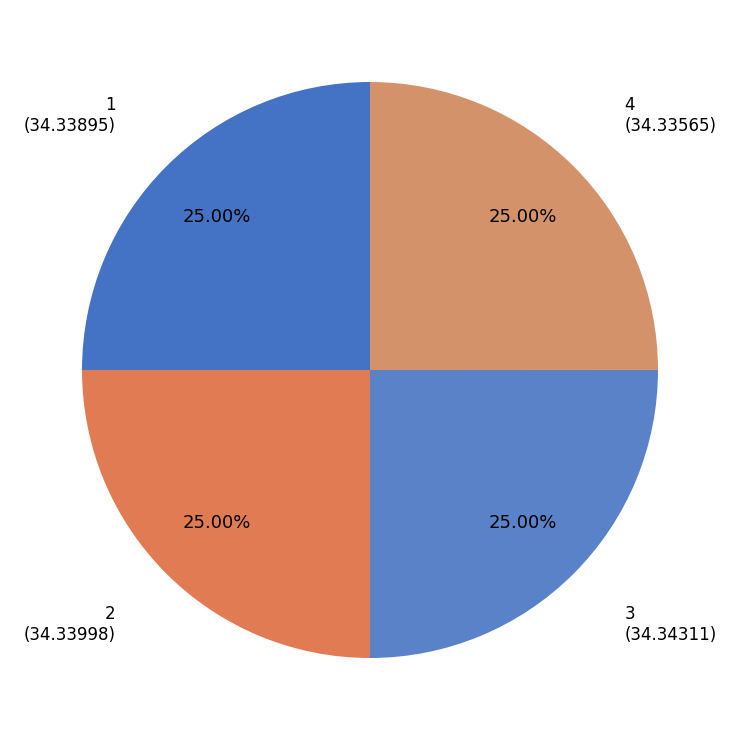

Does any single category account for the majority?

No